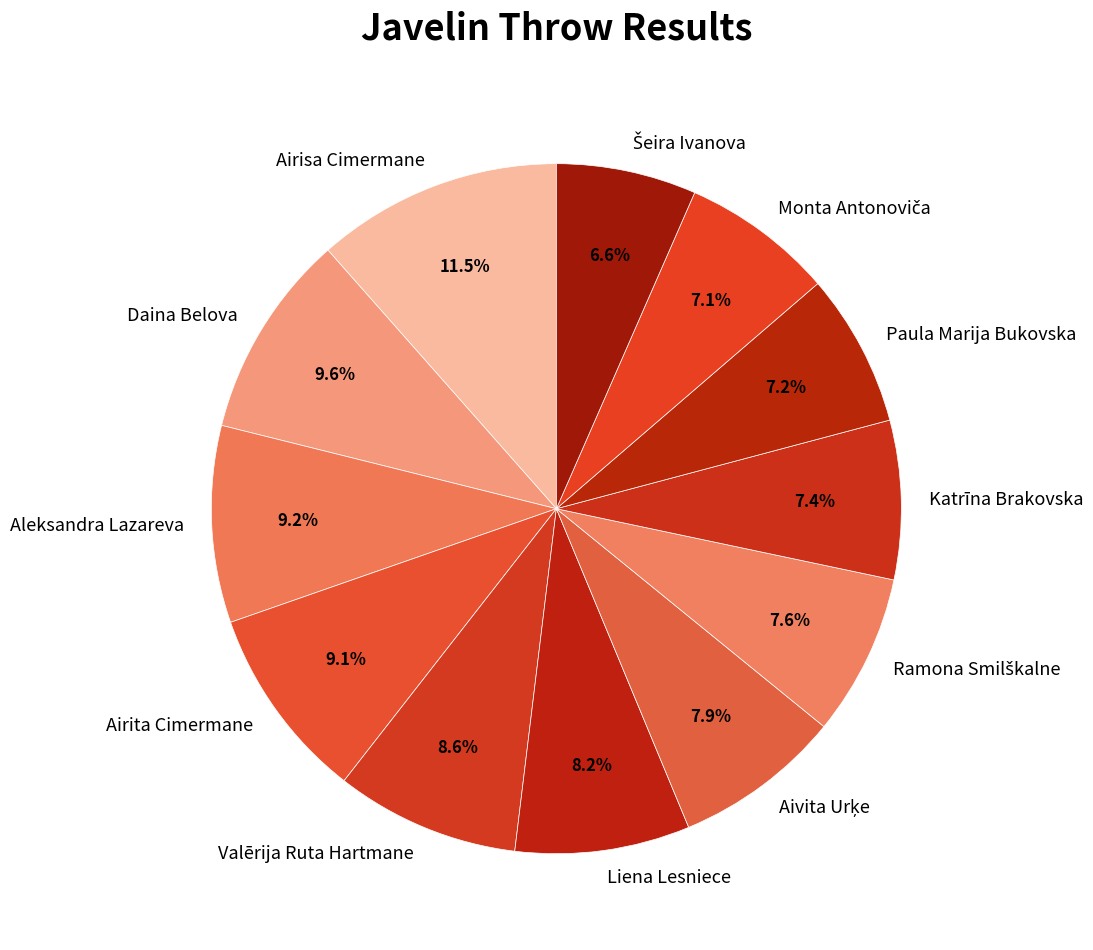

To the nearest percent, what is the difference between the largest and smallest slice percentages?

5%